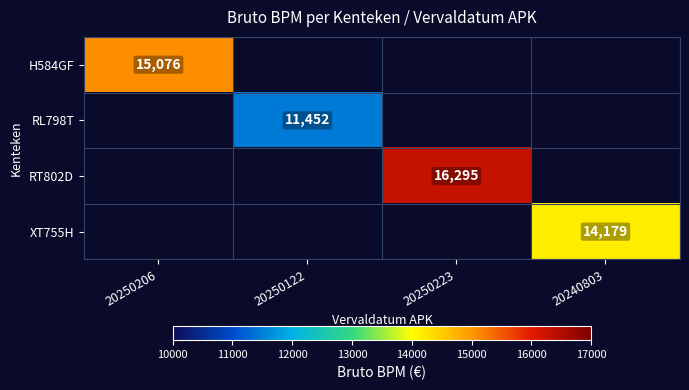

The RL798T series shows 11452 at 20250122. True or false?

True